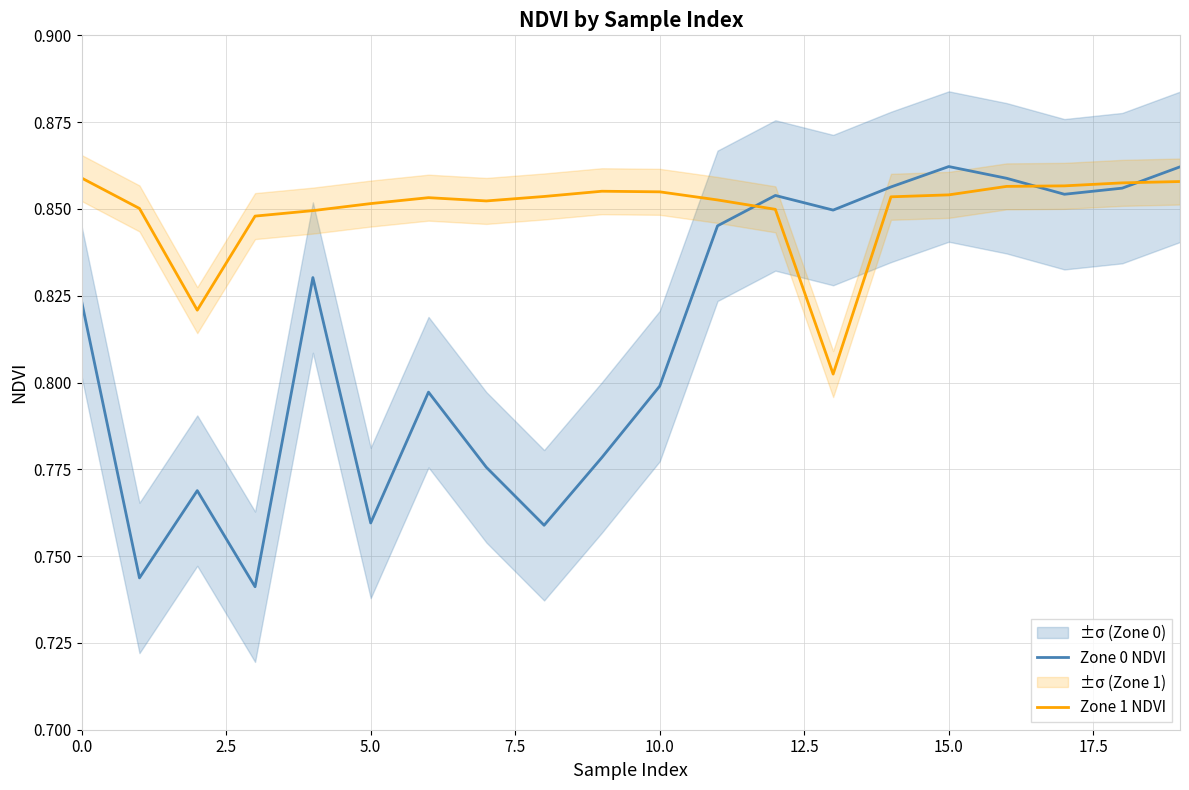

Is it true that Zone 1 NDVI equals 1.3 at 0.0?

False